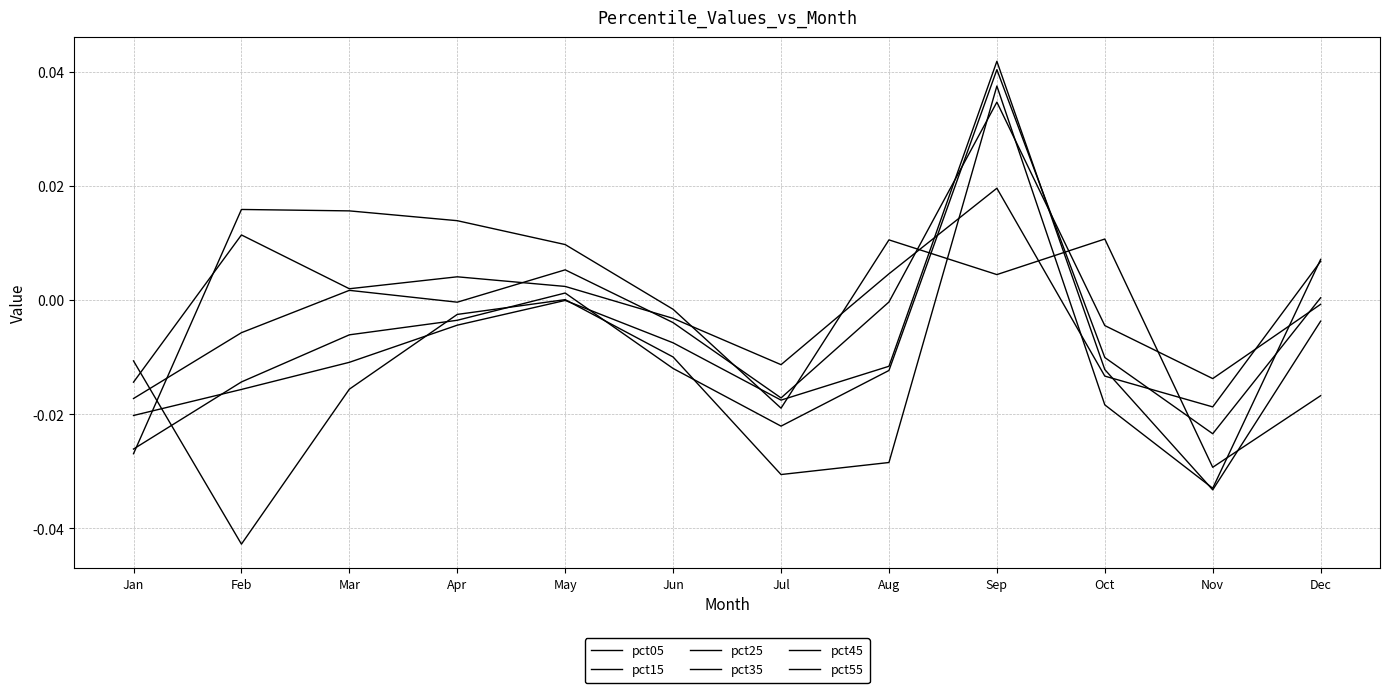

Does the chart have visible grid lines?

Yes